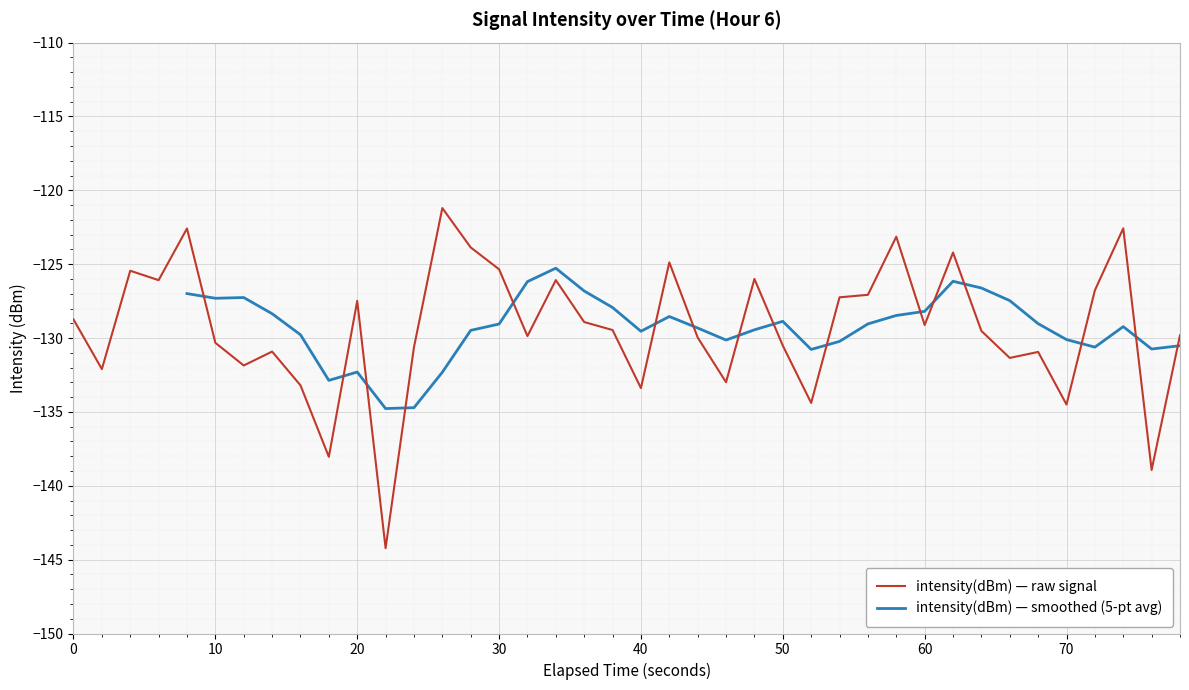

Is it true that intensity(dBm) — raw signal equals -129.1 at 60?

True